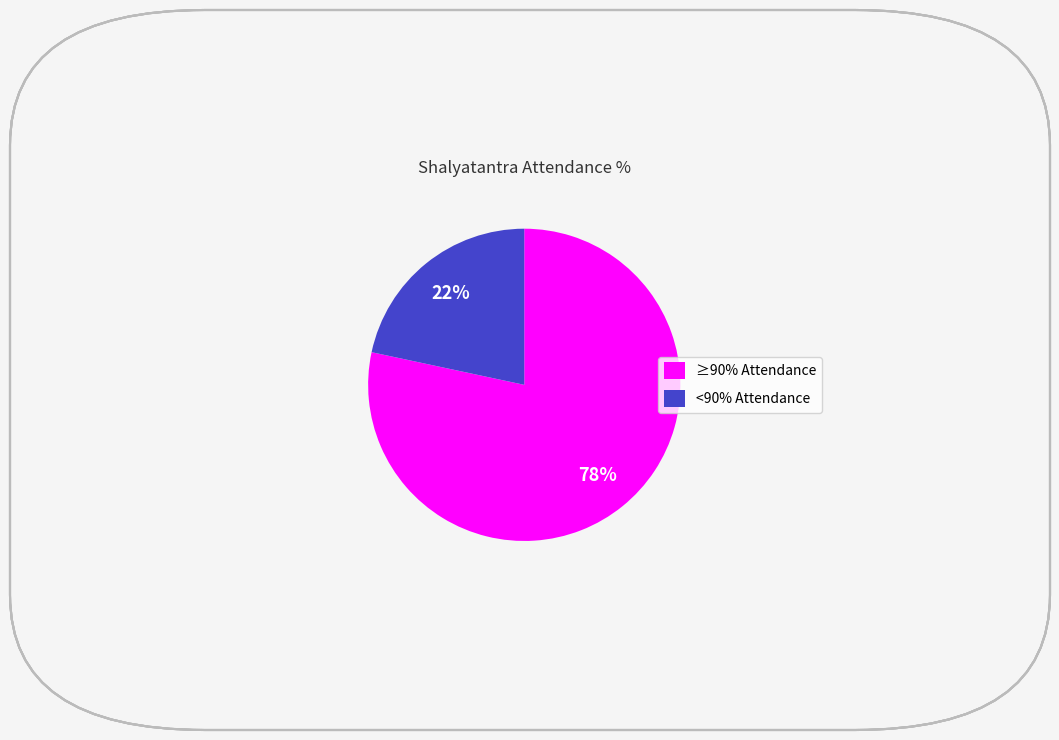

To the nearest percent, what is the combined percentage of ≥90% Attendance and <90% Attendance?

100%